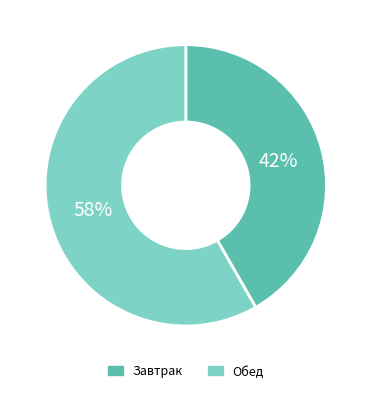

What percentage is the Завтрак slice, to the nearest percent?

42%